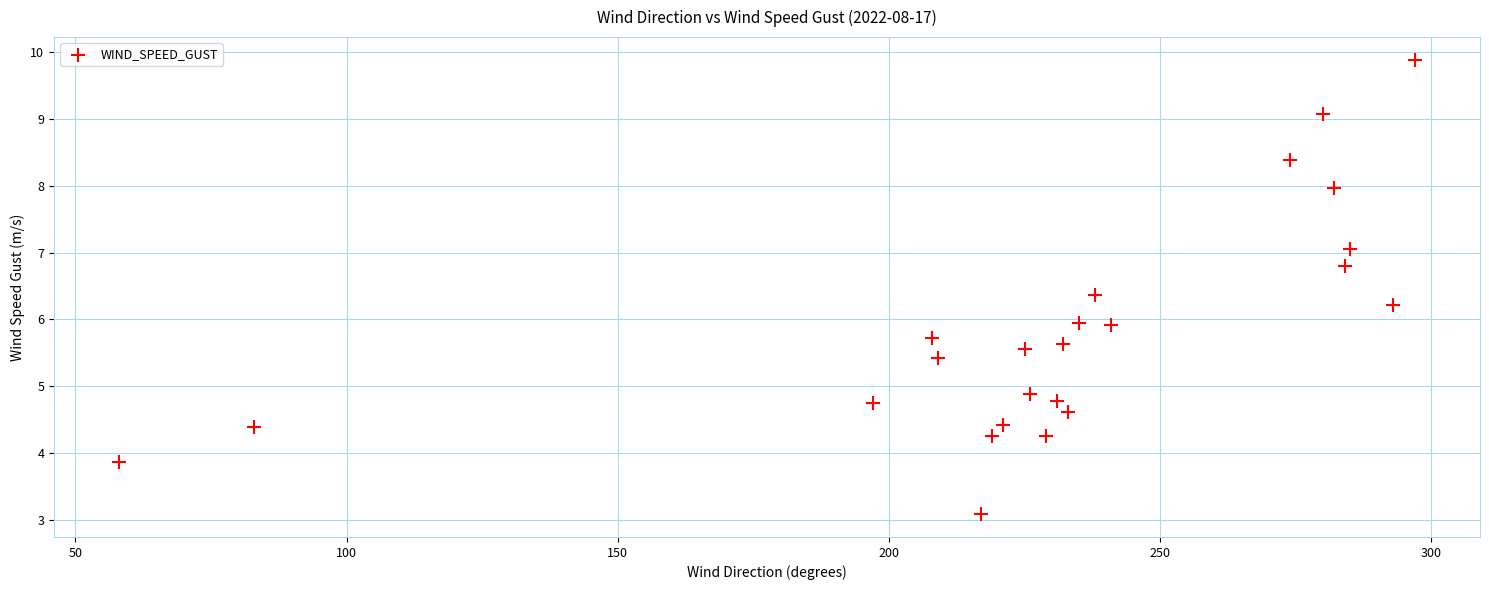

What is the range of X values (max minus min)?

239.0